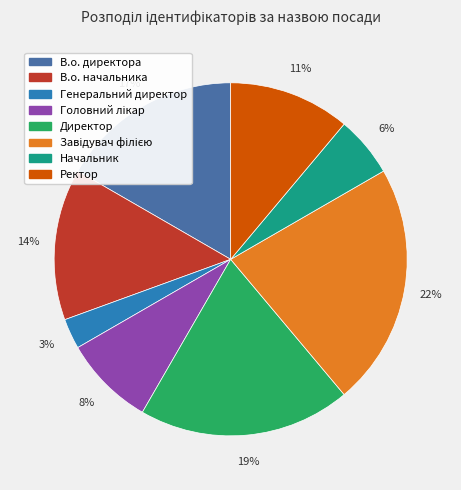

What percentage is the Генеральний директор slice, to the nearest percent?

3%